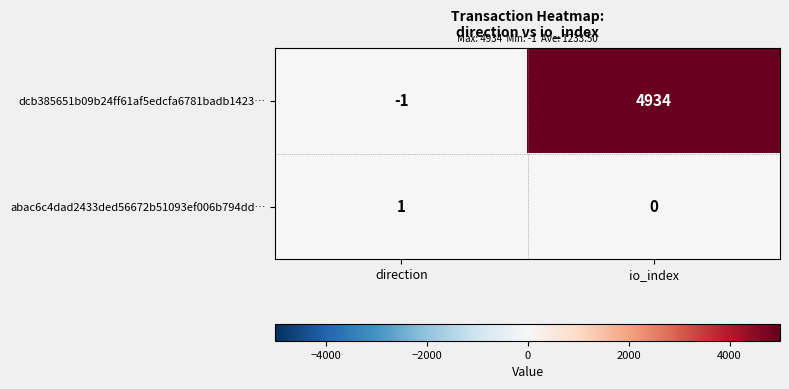

Between direction and io_index, which series saw the biggest shift?

dcb385651b09b24ff61af5edcfa6781badb1423…